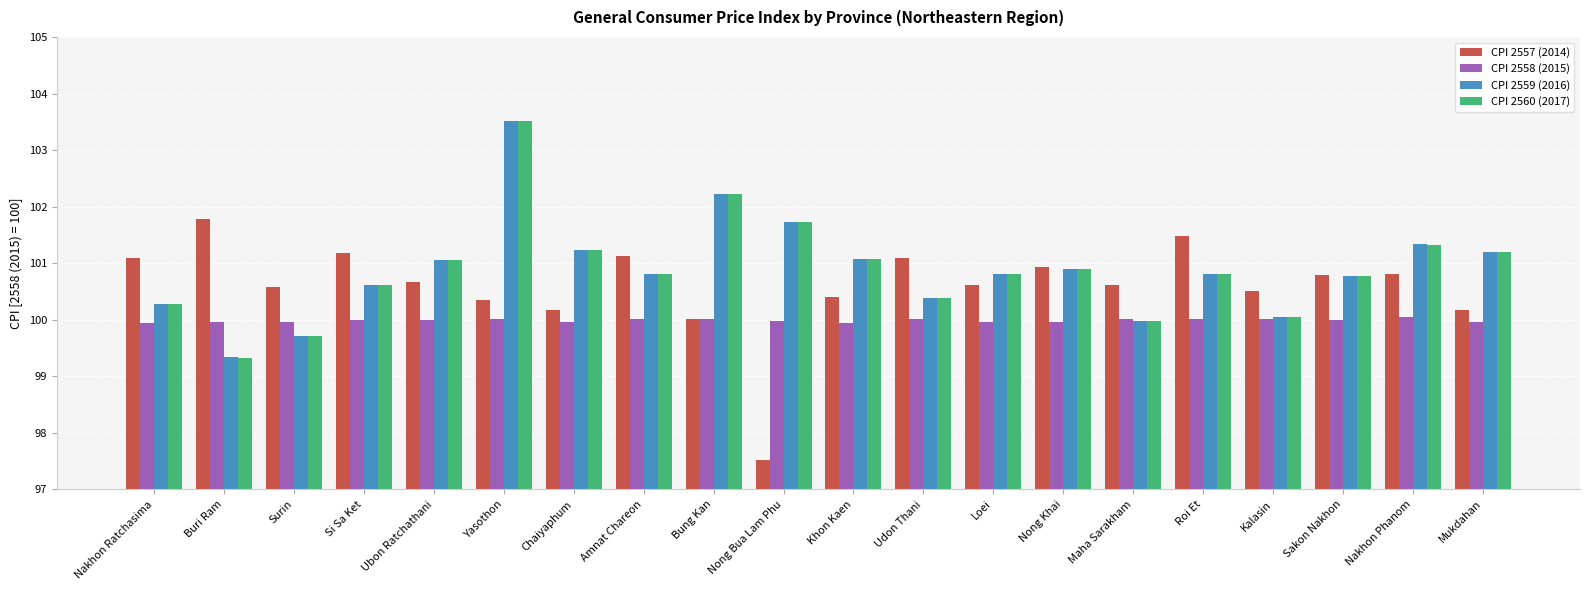

What is the spread (max minus min) of values at Yasothon?

3.5